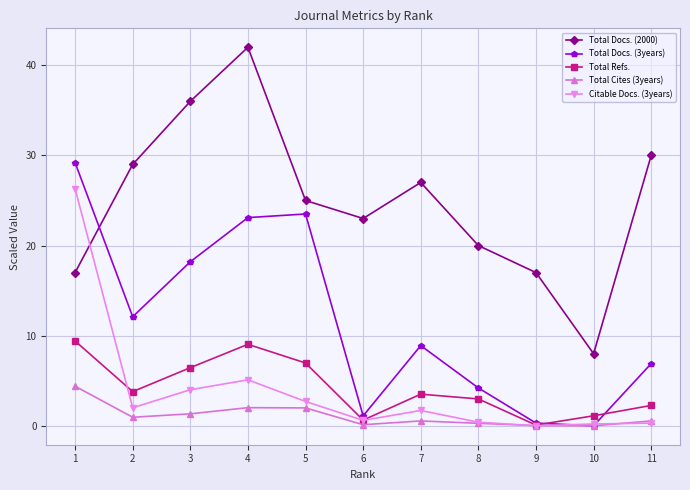

The Total Refs. series shows 0.1 at 9. True or false?

True